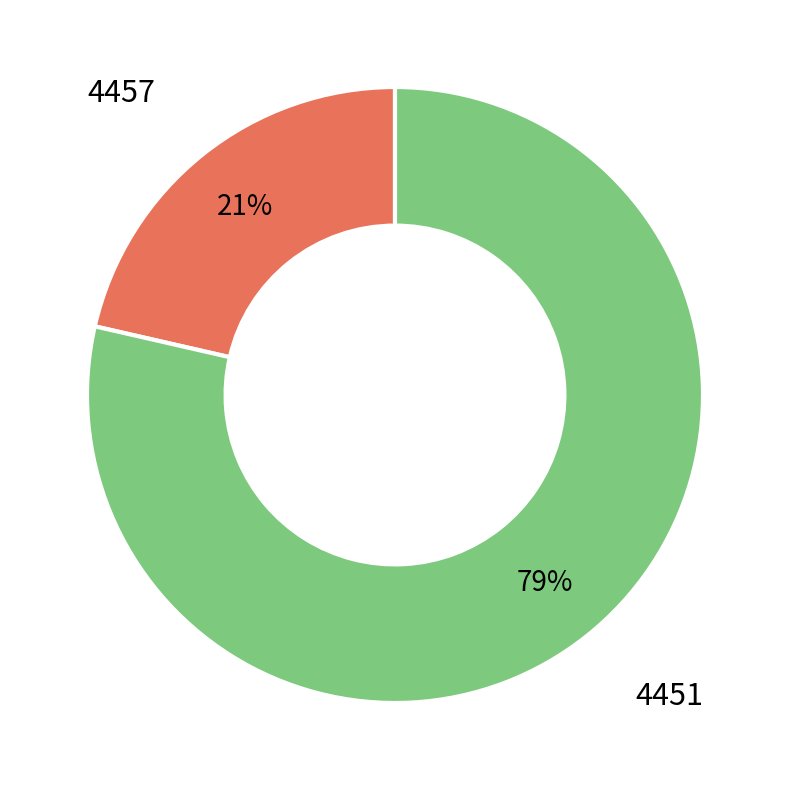

To the nearest percent, what is the average slice percentage?

50%